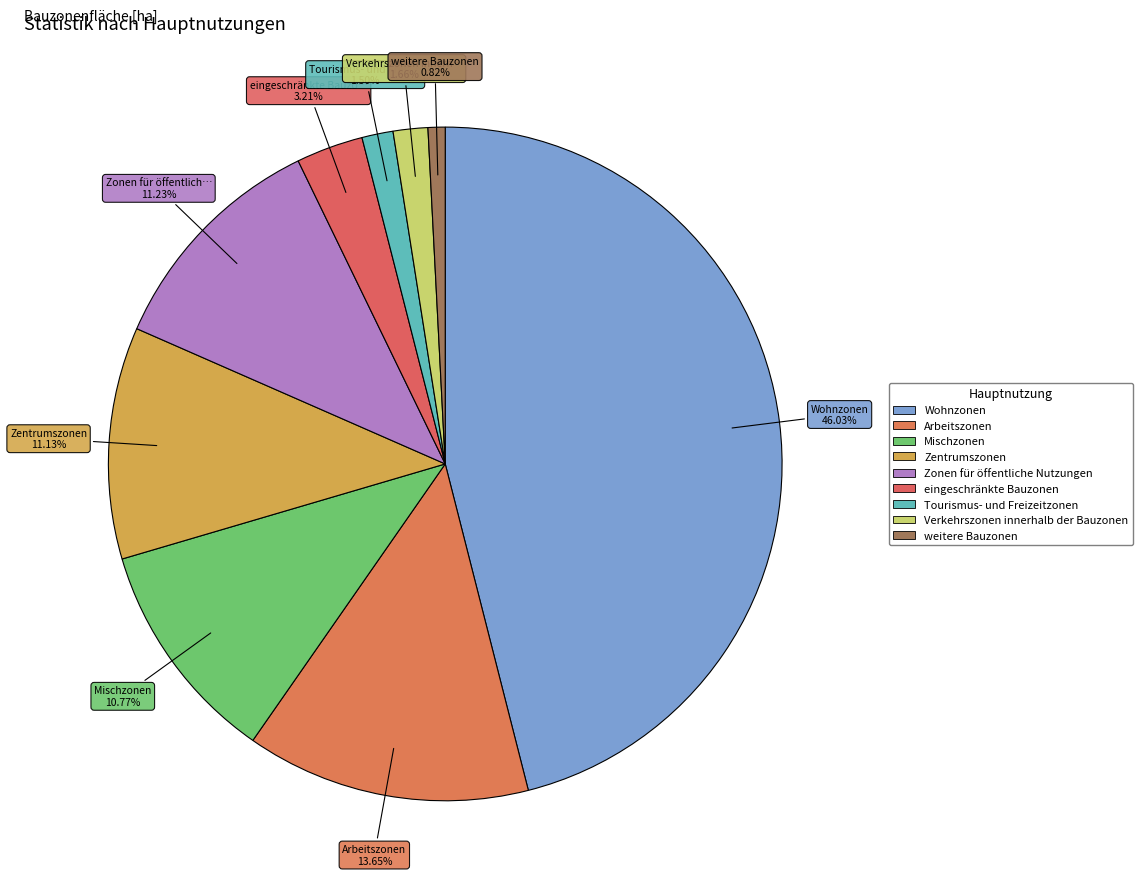

True or false: Tourismus- und Freizeitzonen accounts for 1% of the total.

True